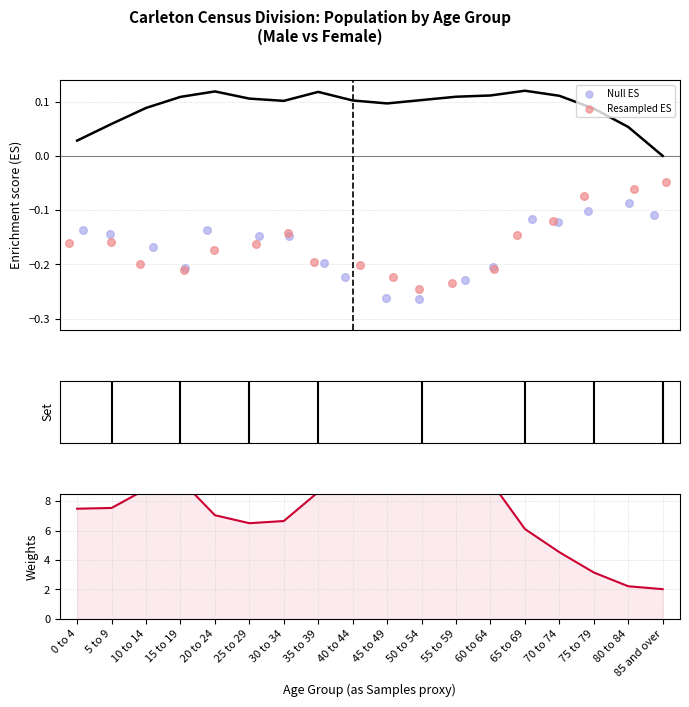

Which series reaches the minimum Y coordinate?

Null ES